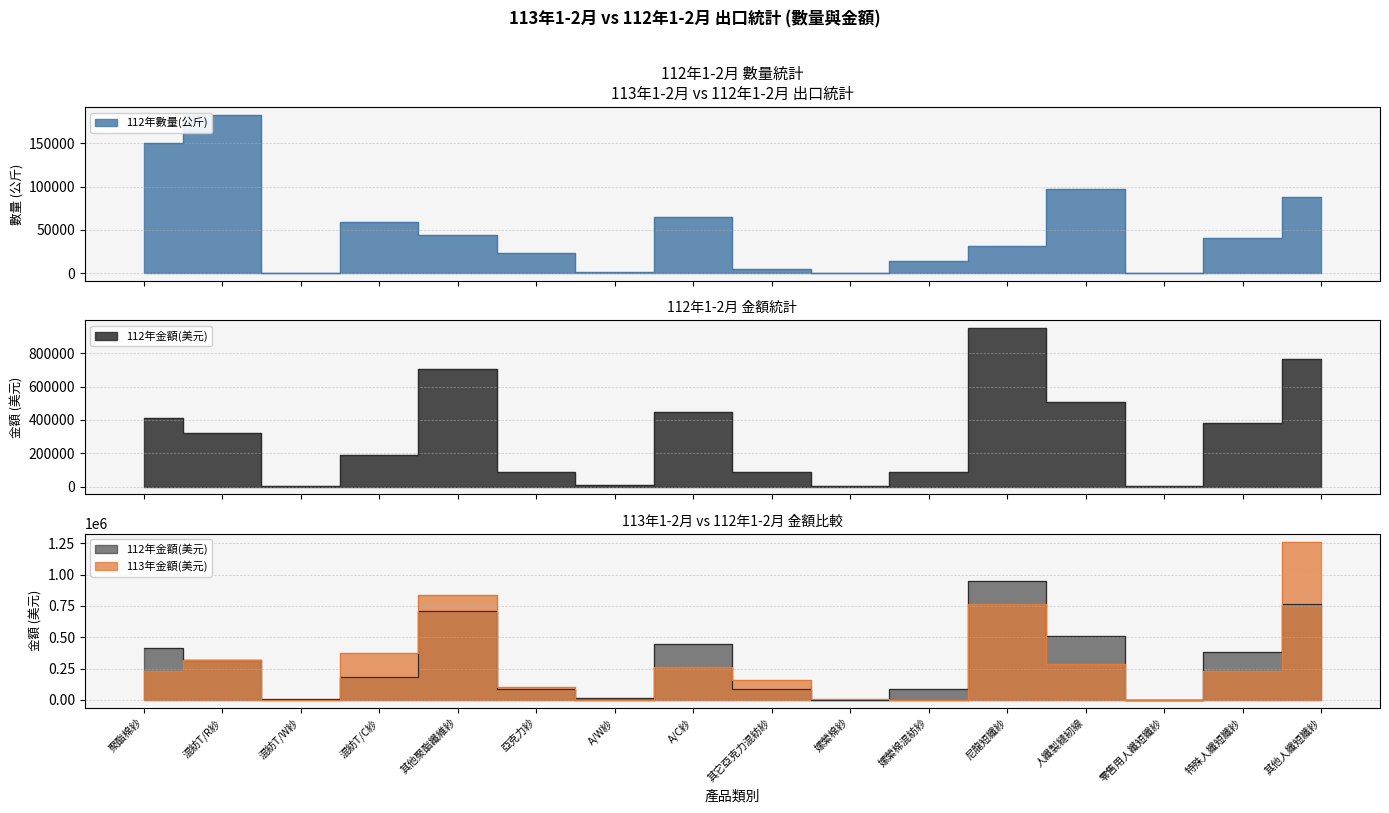

At how many categories does at least one series exceed 1143870?

1